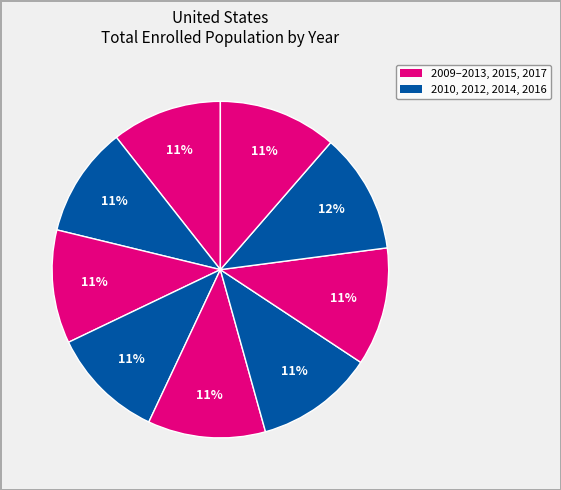

Which slice is the largest?

2016